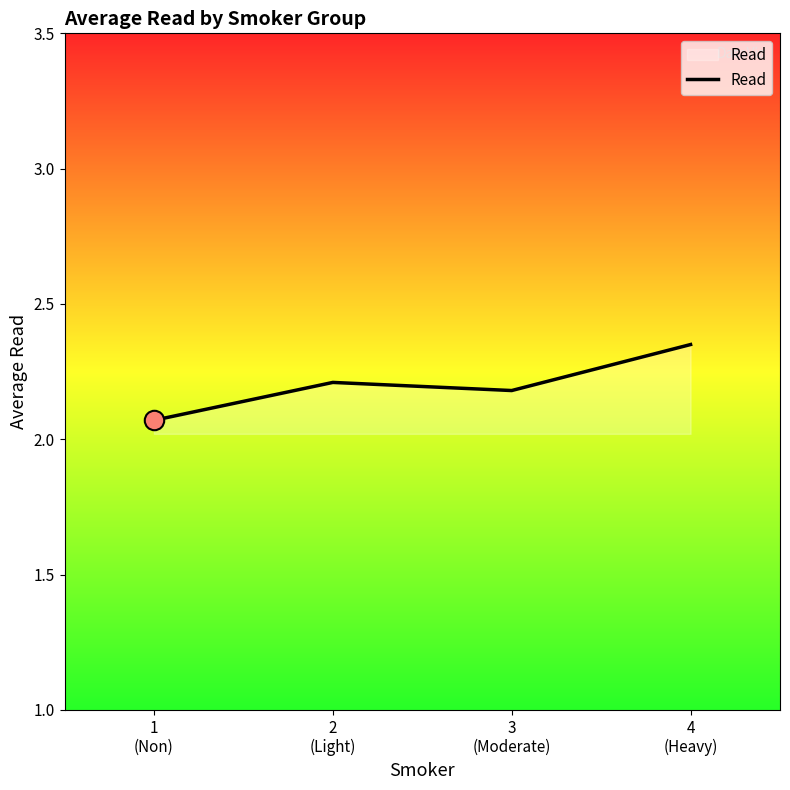

How many lines are shown in the chart?

1